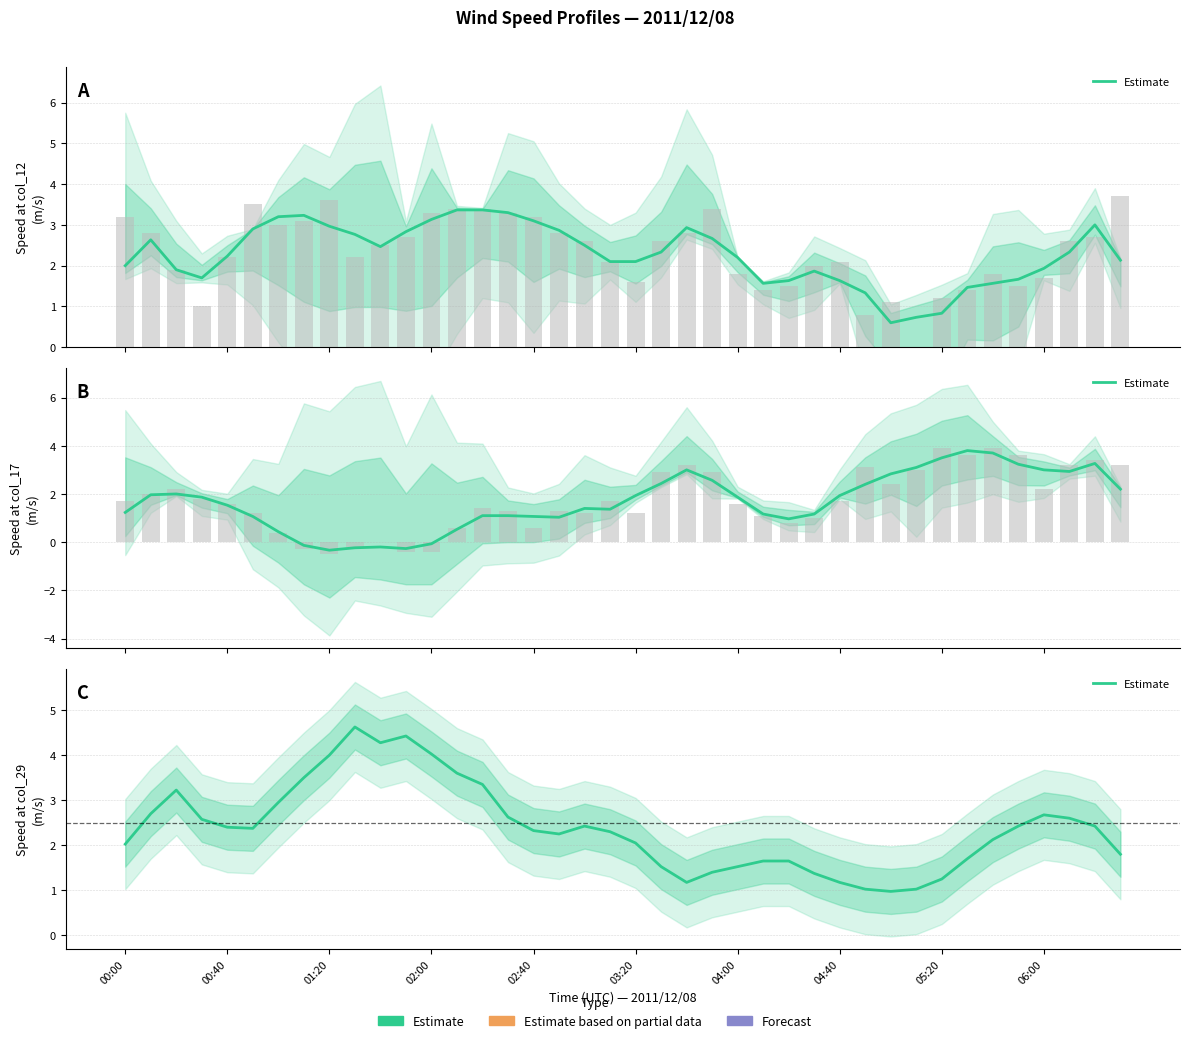

Between 36 and 04:00, which is larger?

04:00